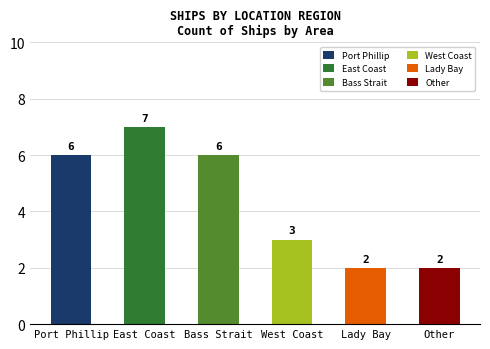

What is the label of the 5th bar from the left?

Lady Bay